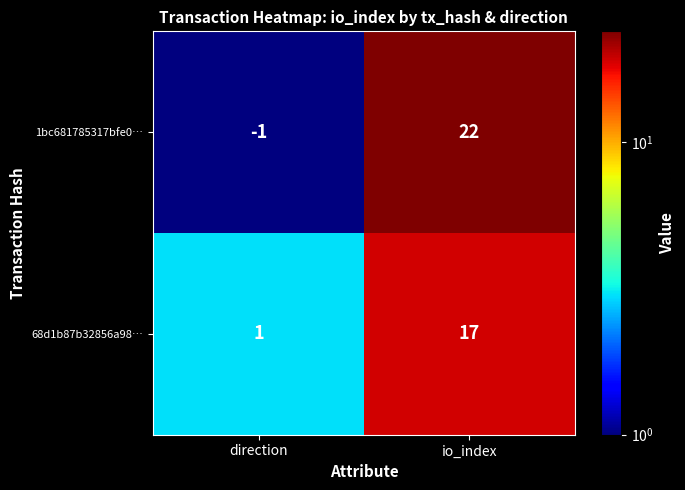

Reading left to right, what are all the values shown in this chart?

1bc681785317bfe0…: -1	22
68d1b87b32856a98…: 1	17